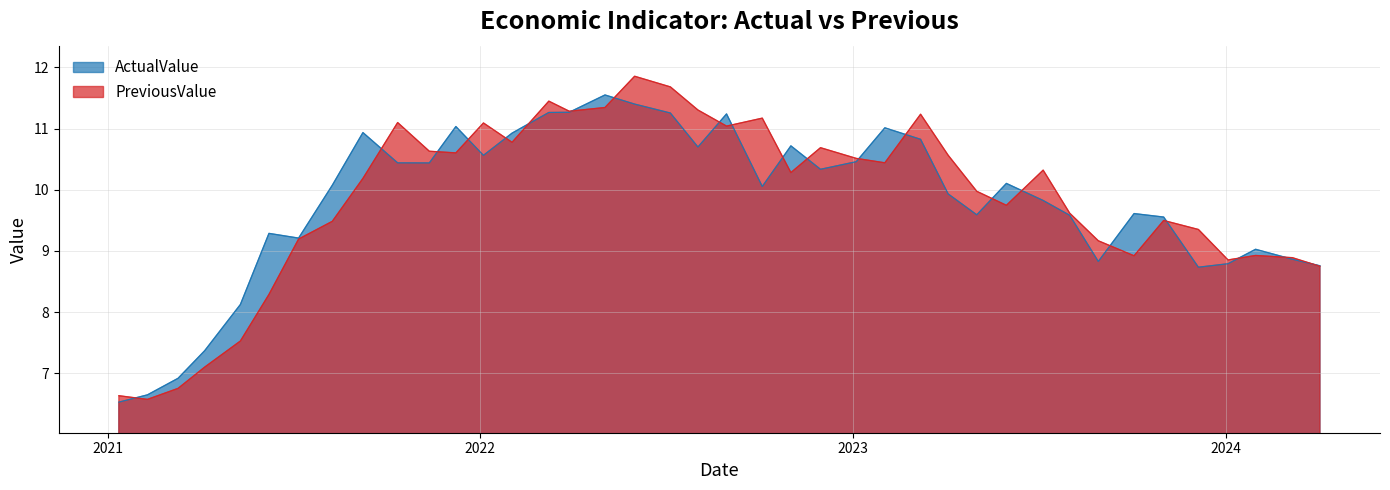

How many interior local peaks does the PreviousValue series have?

10